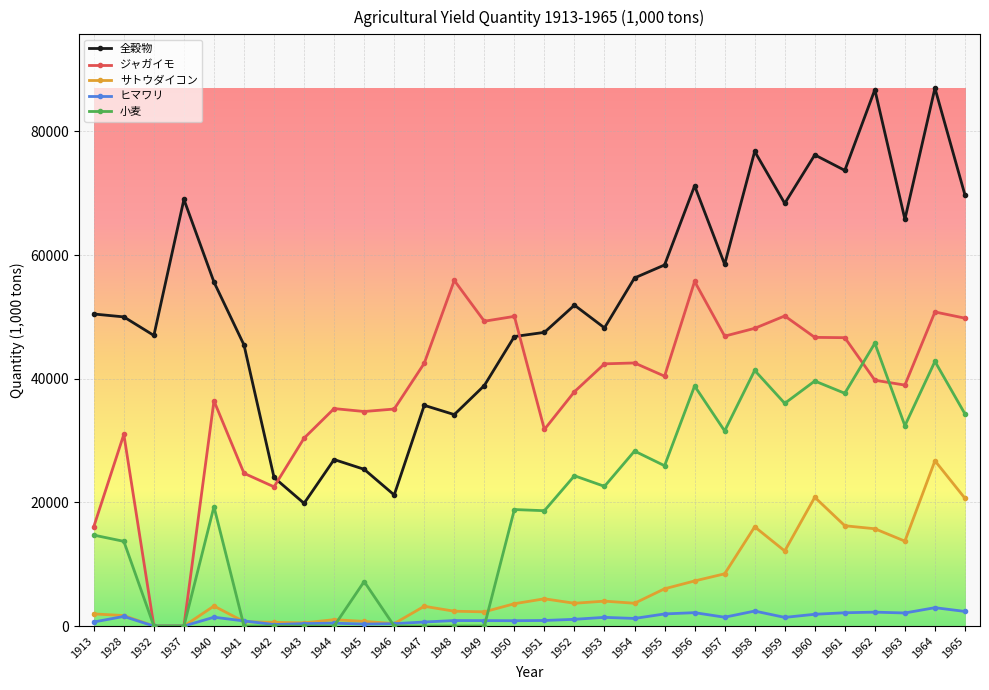

Which series has the widest spread of values?

全穀物